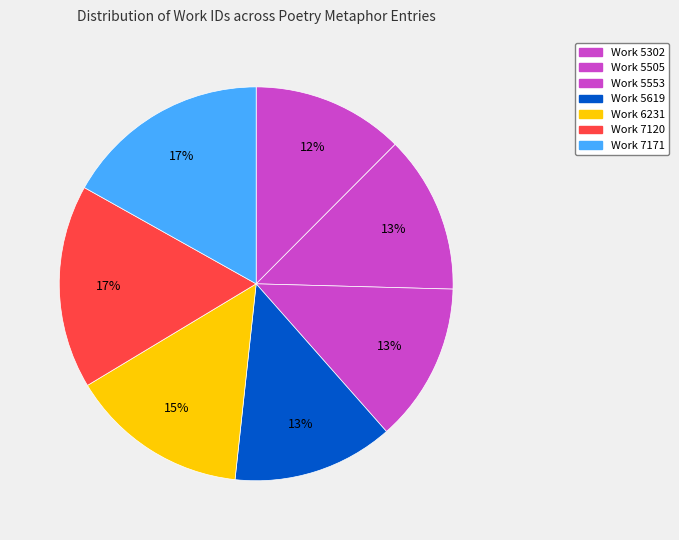

To the nearest percent, what is the average slice percentage?

14%